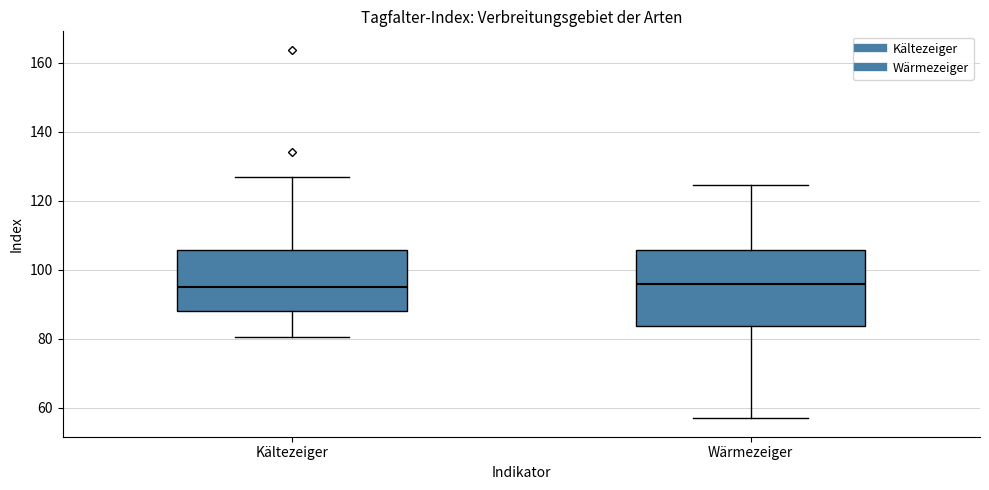

Where does the upper whisker of the box for Wärmezeiger end on the y-axis? The values are not printed on the chart, so give them approximately, as read against the axis.

124